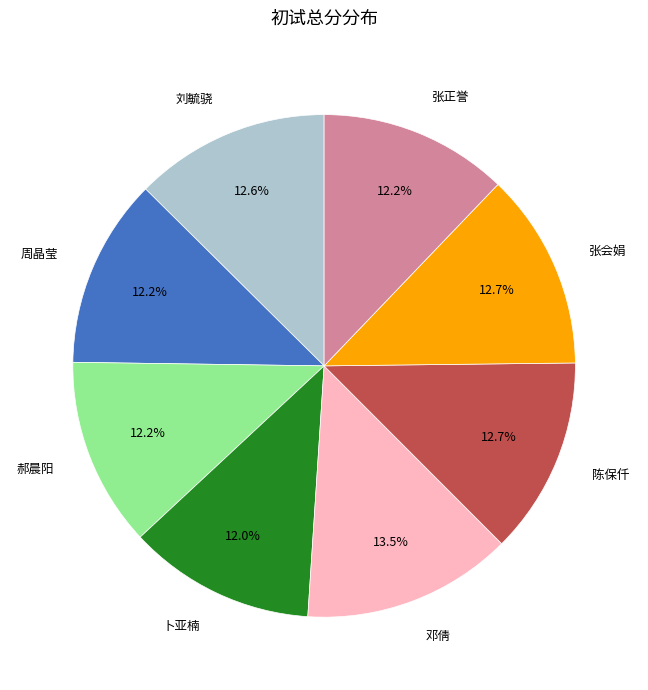

Approximately how many times larger is the value at 张会娟 compared to 郝晨阳?

1.0